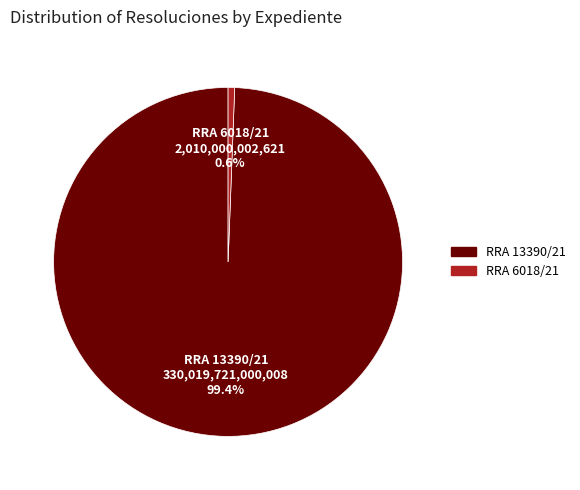

Which slice is the smallest?

RRA 6018/21